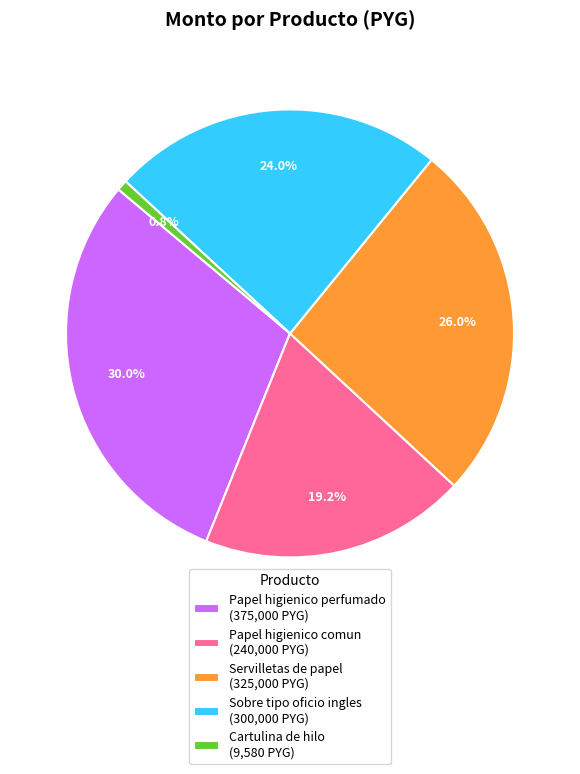

What is the ratio of the value at Papel higienico comun to the value at Papel higienico perfumado?

0.6